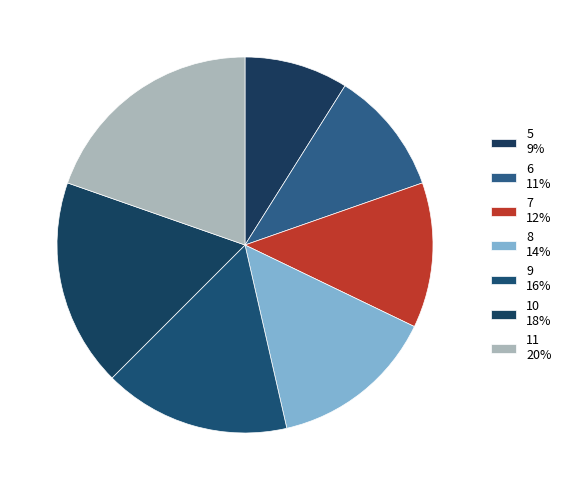

True or false: 11 accounts for 20% of the total.

True